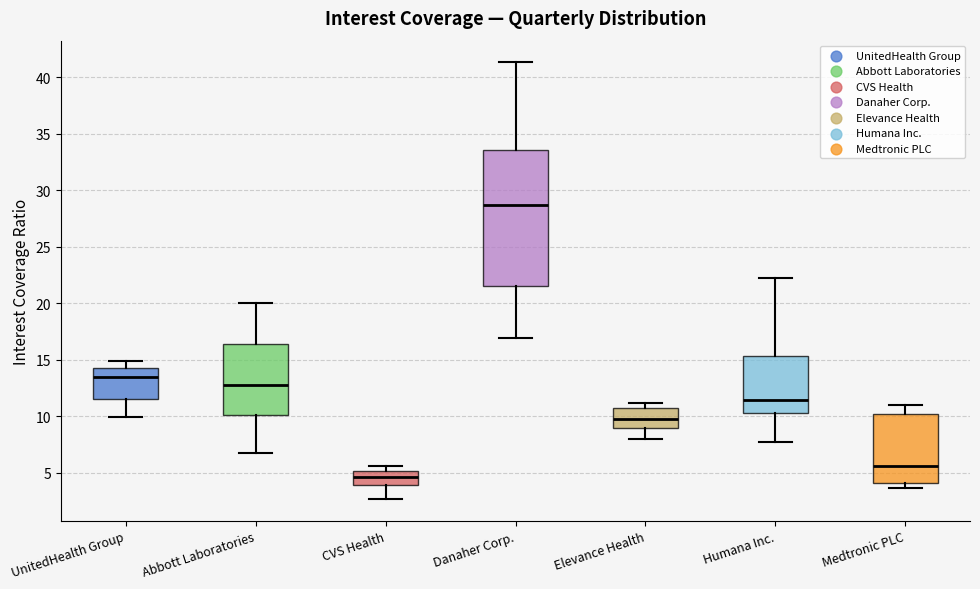

Which box's median line is the highest?

Danaher Corp.